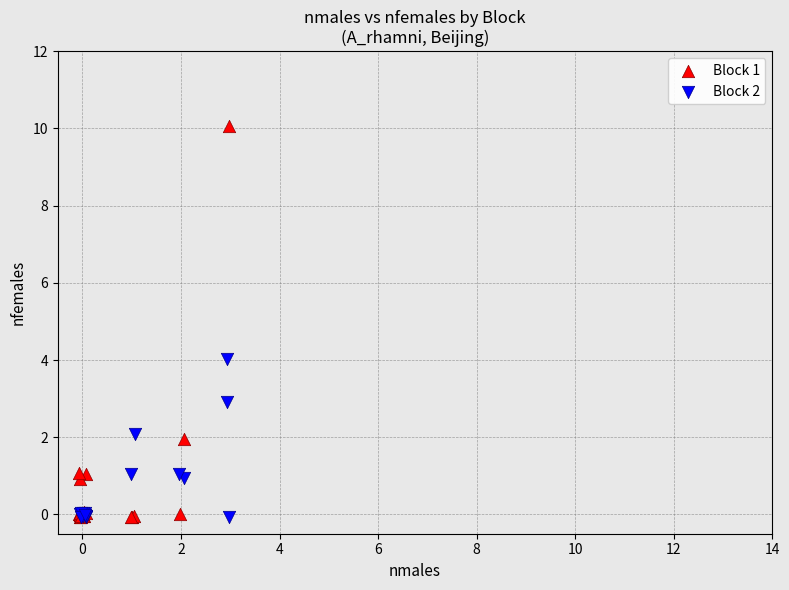

Which series has the largest Y range (max minus min)?

Block 1